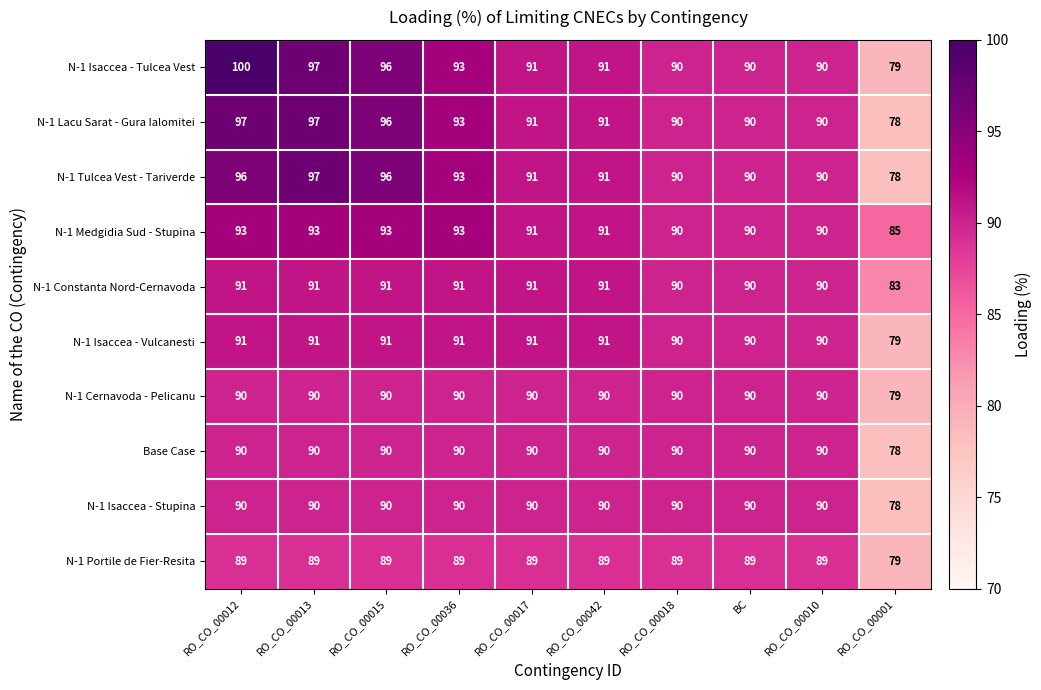

How many N-1 Constanta Nord-Cernavoda values are between 90 and 91?

9